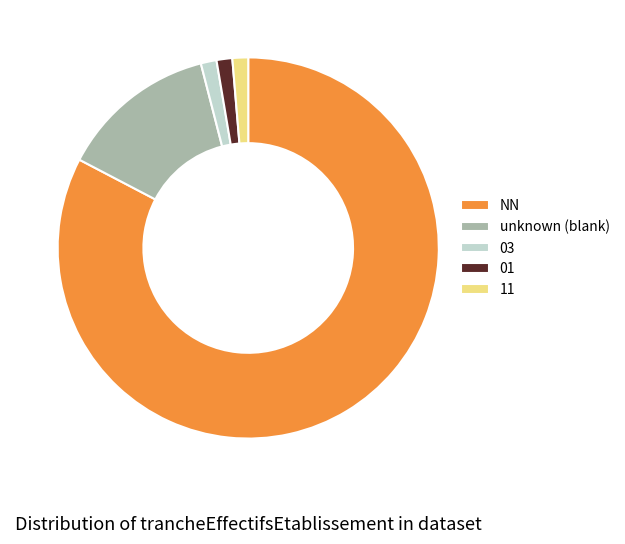

The 03 slice represents 1% of the pie. True or false?

True